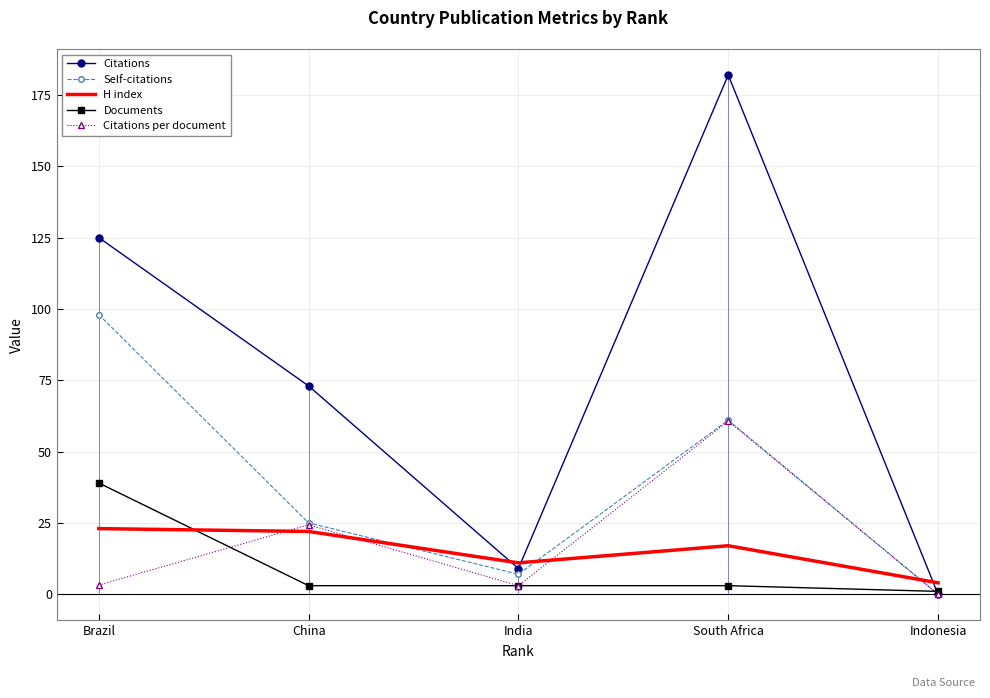

What is the total value across all series at China?

147.3